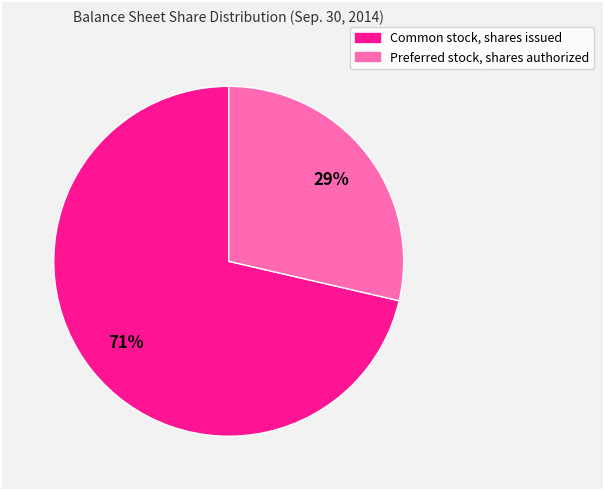

Between Preferred stock, shares authorized and Common stock, shares issued, which is larger?

Common stock, shares issued